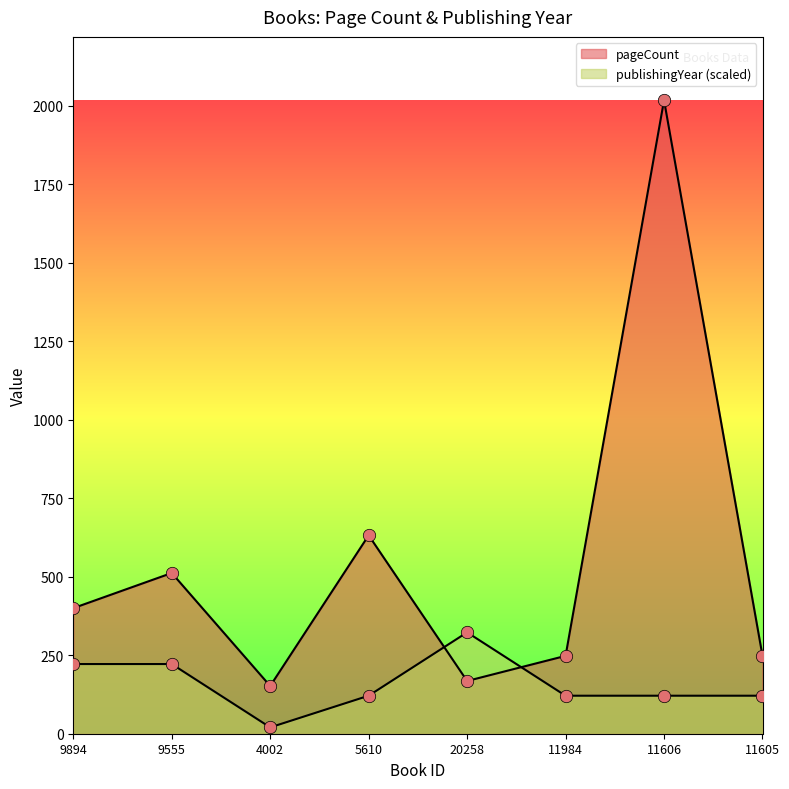

Which series has the largest Y range (max minus min)?

pageCount